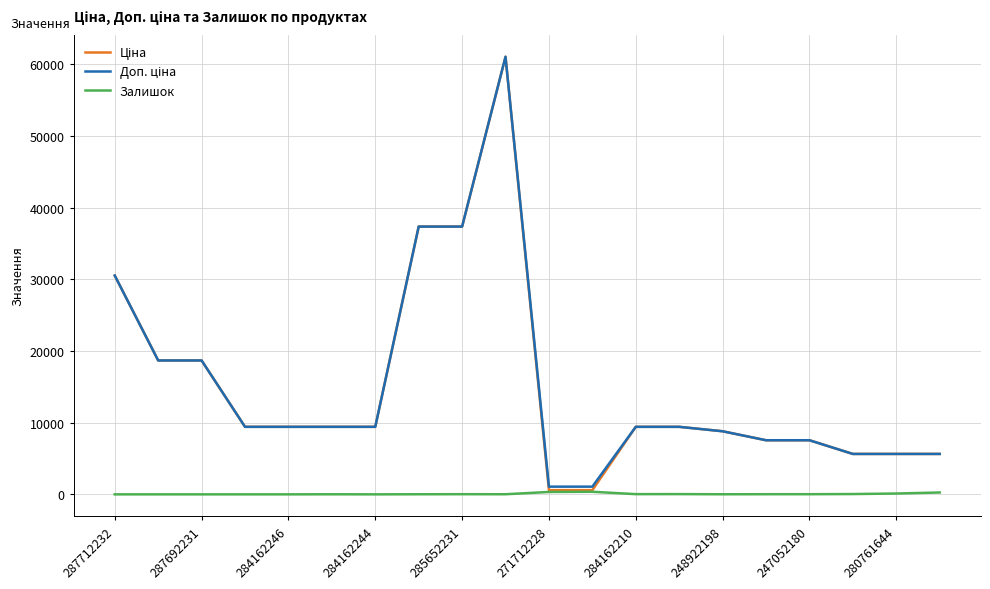

At how many categories does at least one series exceed 59814?

1